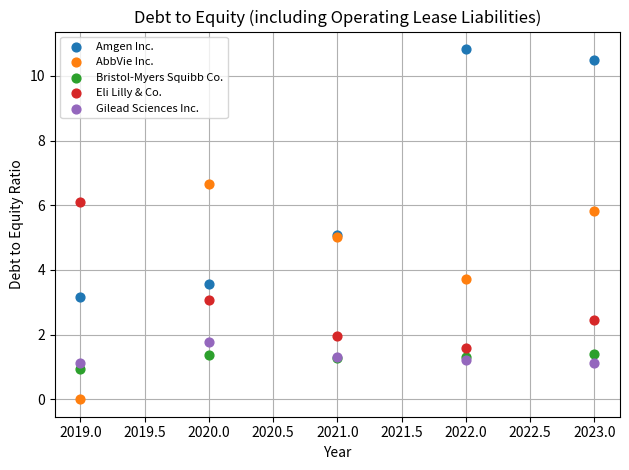

Which series contains the highest Y value?

Amgen Inc.